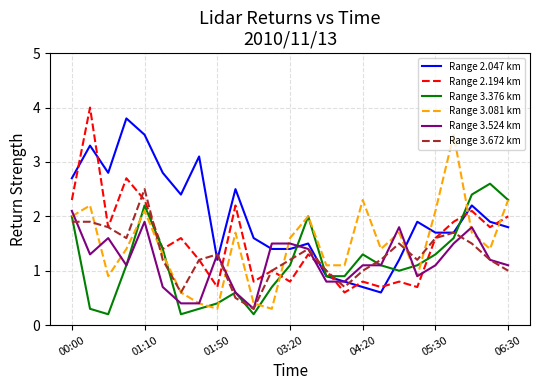

Which series has the largest total across all categories?

Range 2.047 km